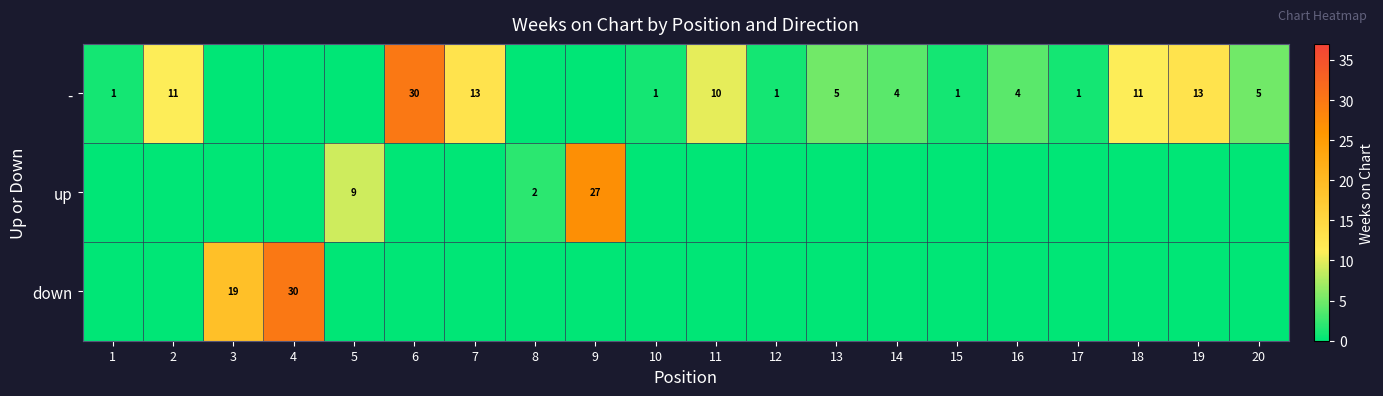

Between 10 and 17, which is larger?

10